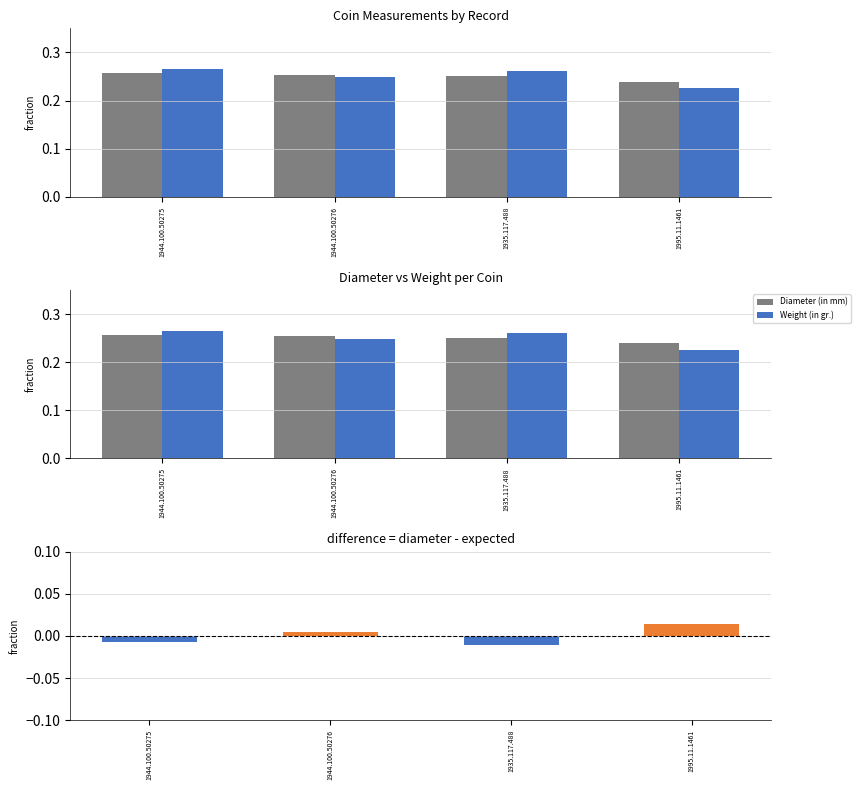

Which category has the highest value across all series?

1944.100.50275